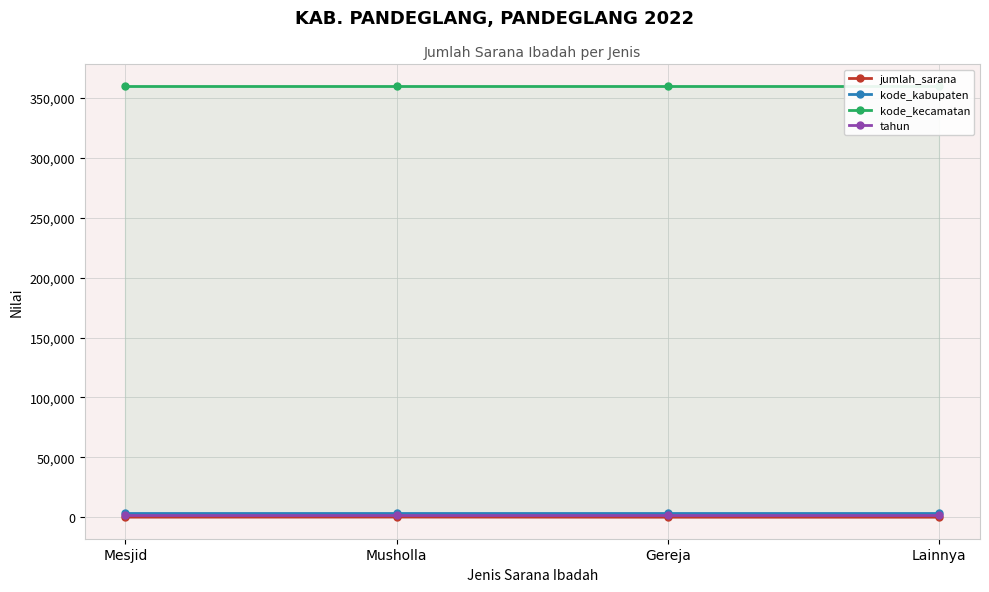

Count the number of categories in the chart.

4